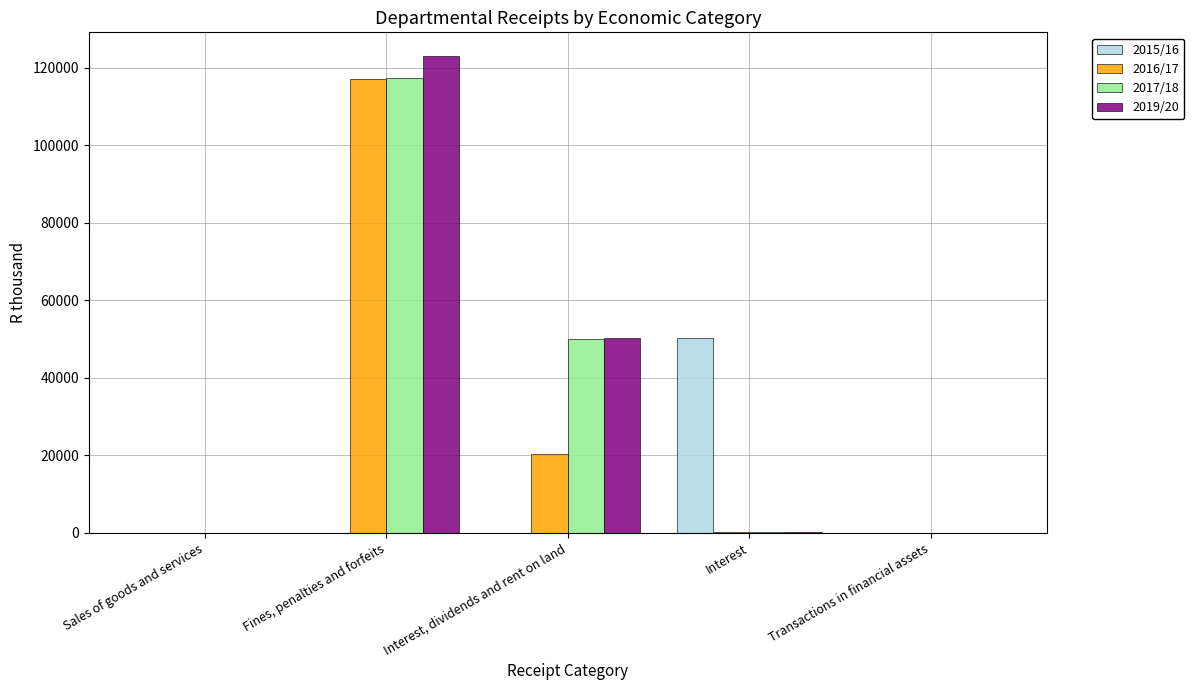

What is the sum of the 2015/16 values at Interest and Sales of goods and services?

50313